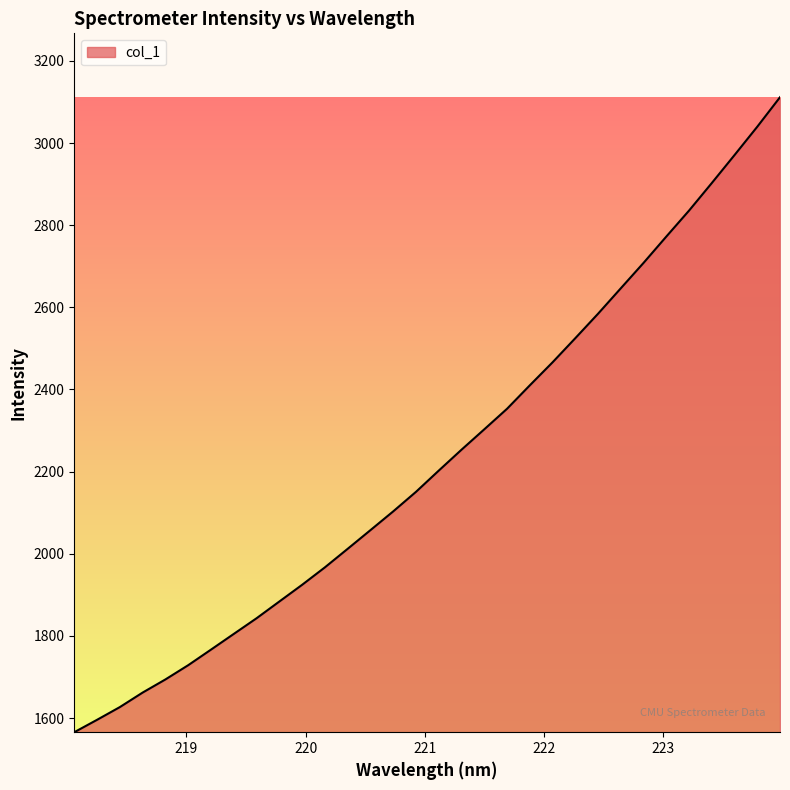

What is the greatest value displayed?

3111.5